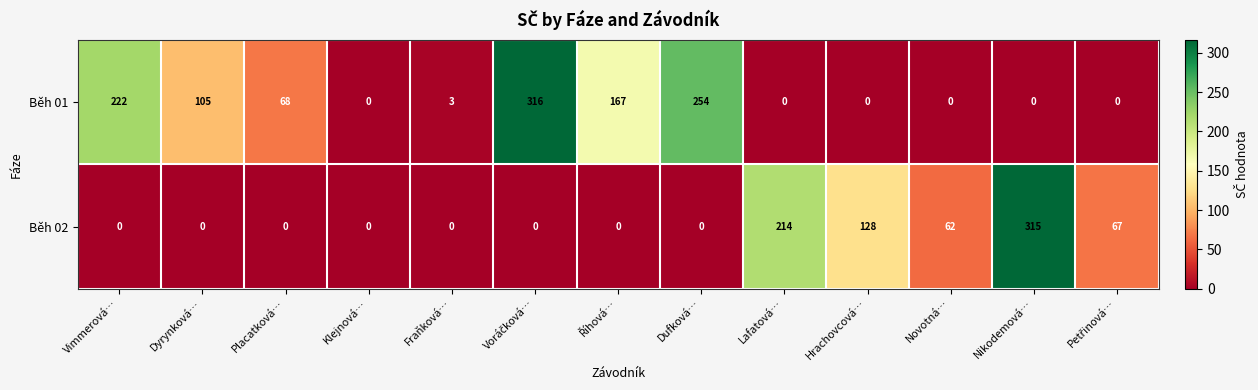

At how many categories does at least one series exceed 218?

4